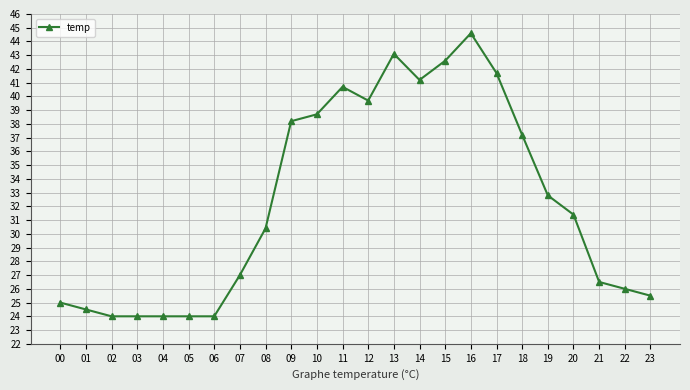

What is the smallest value displayed?

24.0